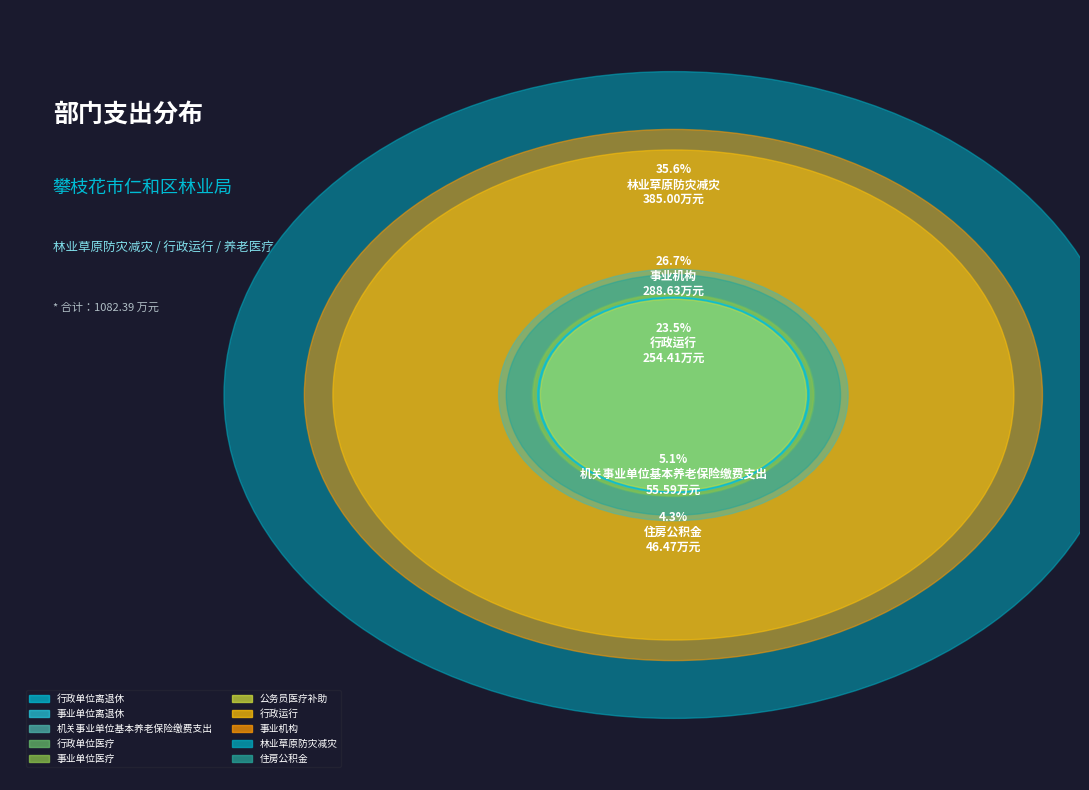

What percentage do 林业草原防灾减灾 and 公务员医疗补助 together represent?

36.1%